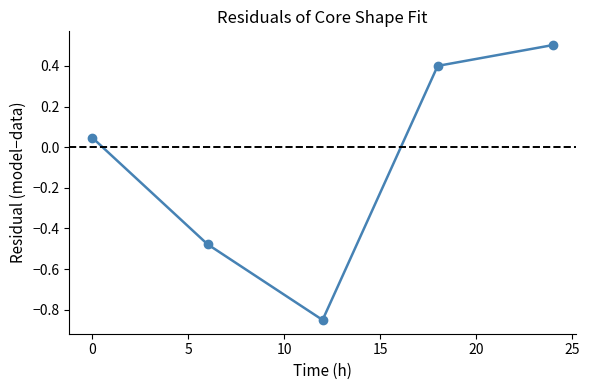

What is the difference between the maximum and minimum values?

1.4